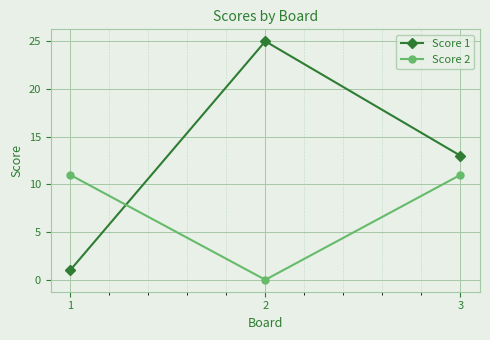

Reading left to right, transcribe all the data shown in this chart.

Score 1: 1	25	13
Score 2: 11	0	11